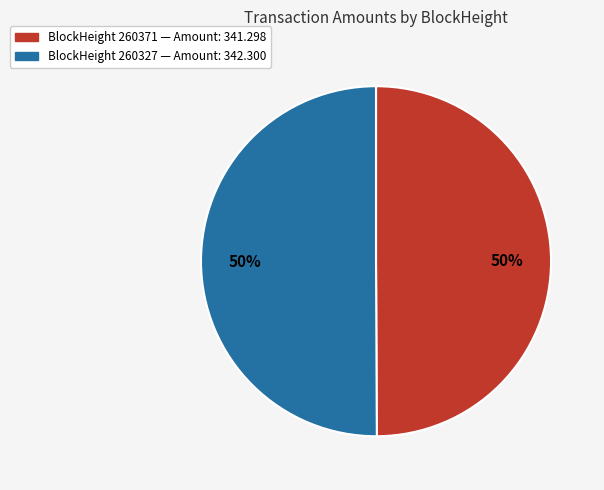

Count the number of slices in the pie.

2